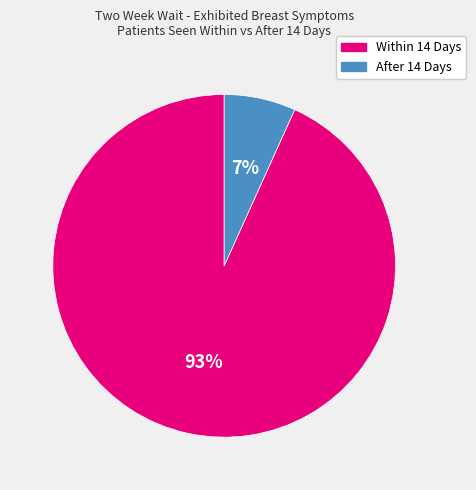

Is there any slice that represents more than half of the pie?

Yes